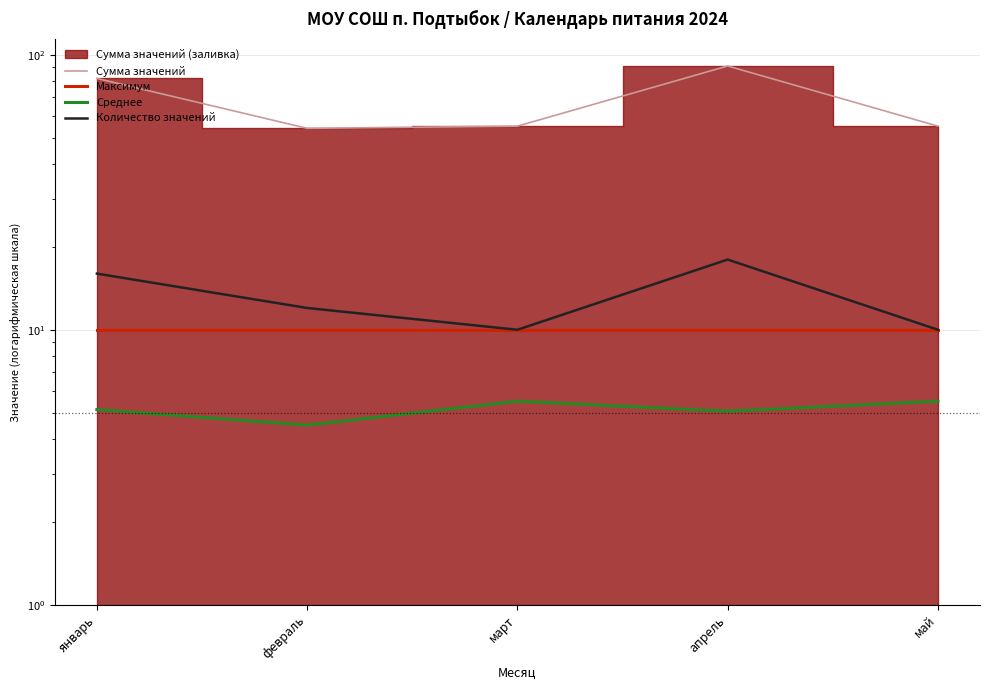

True or false: Сумма значений has a value of 91.0 at апрель.

True